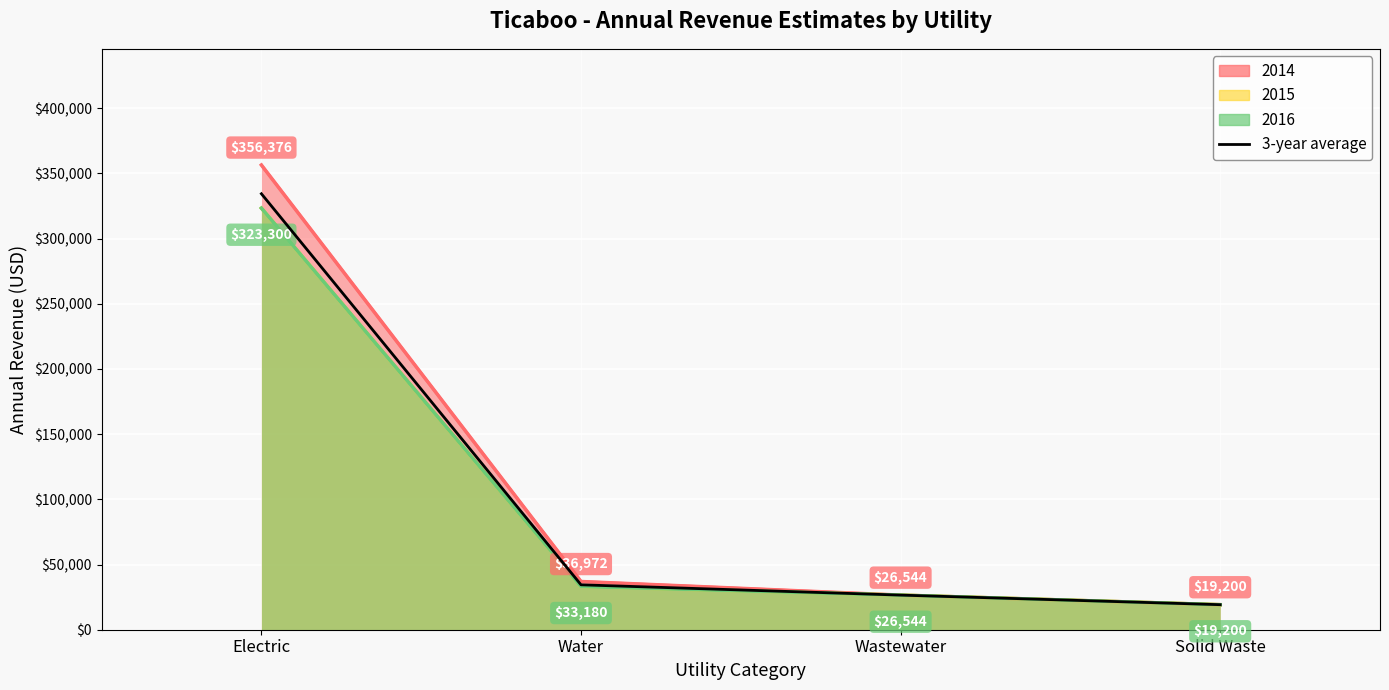

Which label corresponds to the smallest value in the chart?

Solid Waste